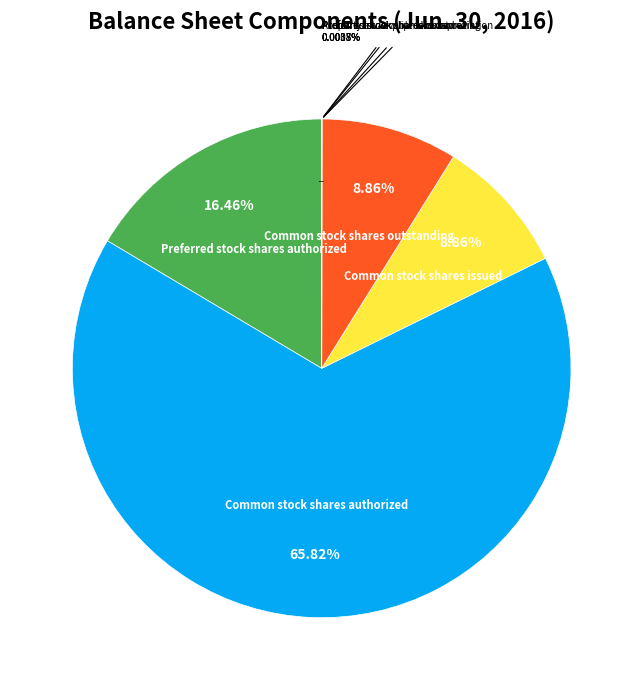

What percentage is the Common stock shares outstanding slice, to the nearest percent?

9%